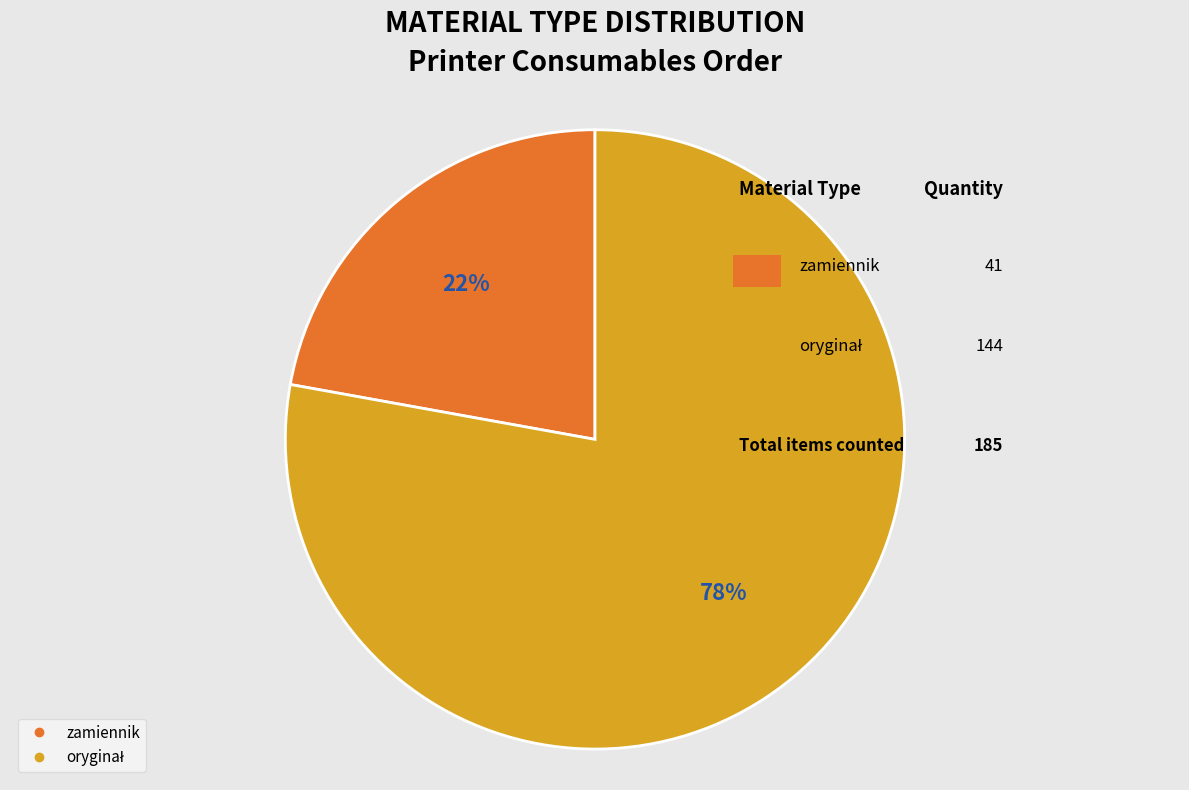

Does zamiennik represent more than half of the total?

No